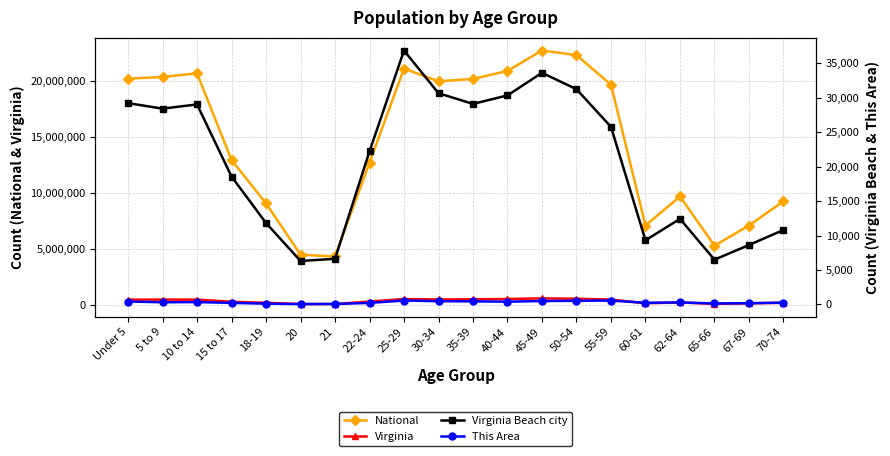

What value does the Virginia series have at 30-34, to the nearest 100?

526100